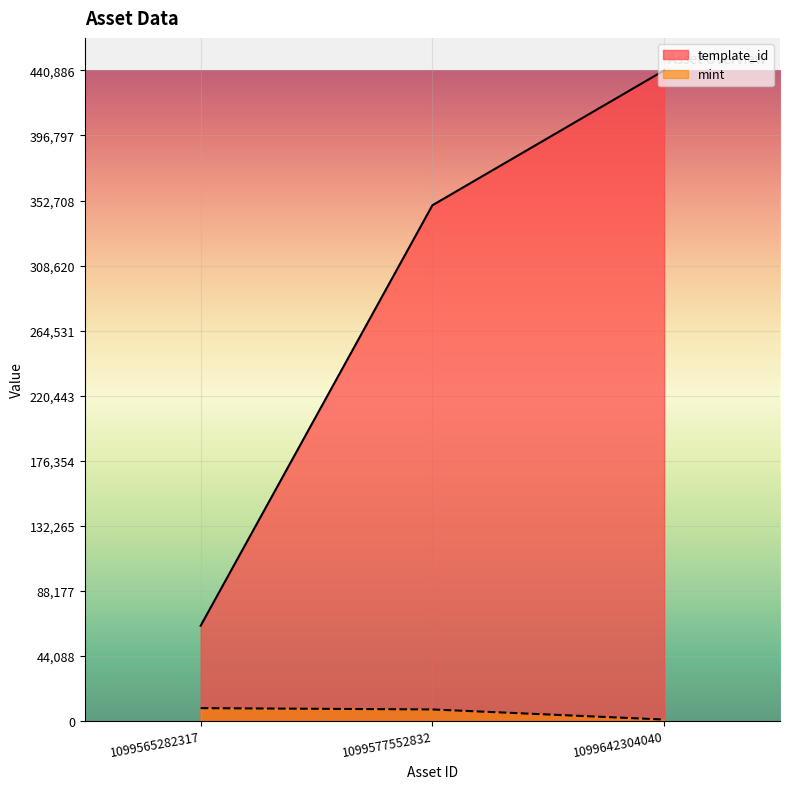

What is the greatest value displayed?

440886